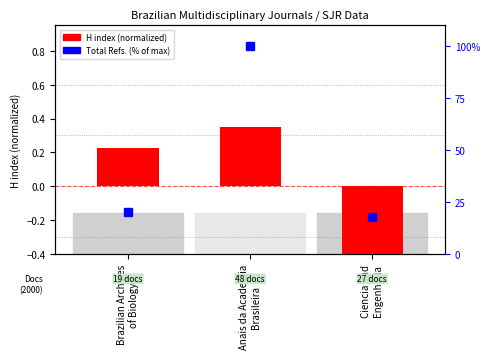

At which label is Total Refs. (normalized %) closest to 58?

Brazilian Archives
of Biology